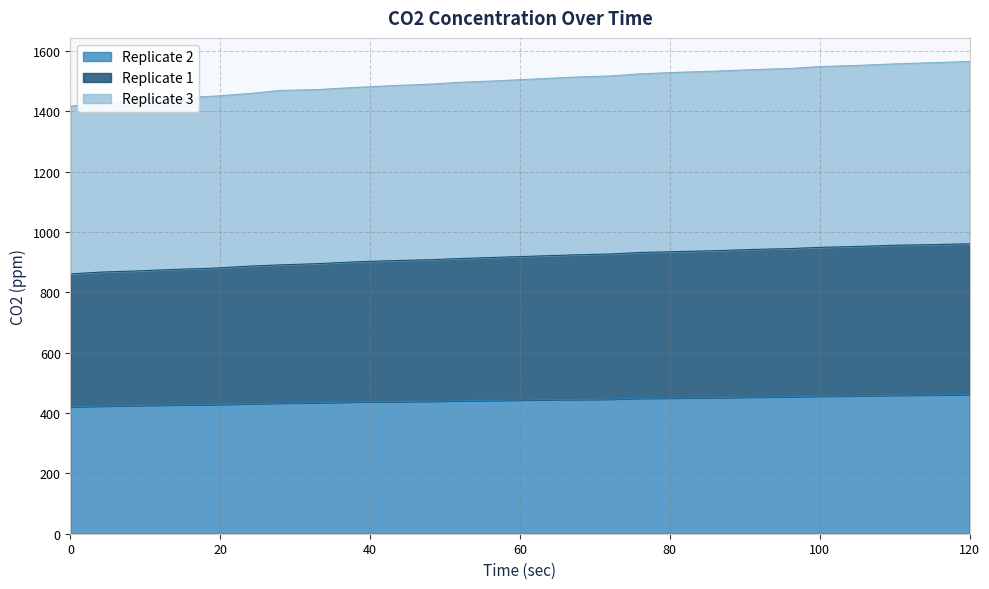

What is the maximum value for Replicate 2?

461